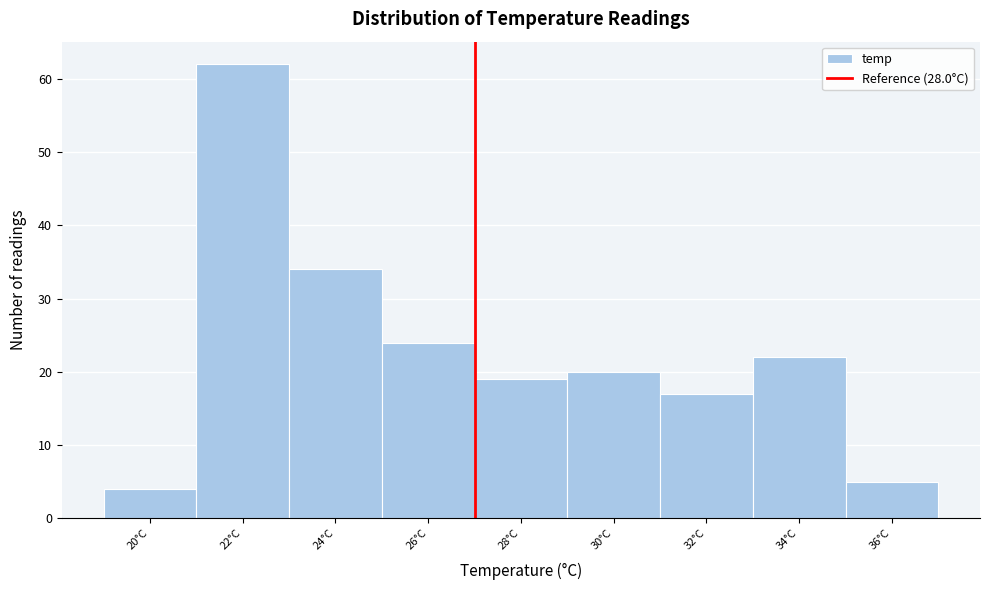

Reading left to right, what are all the values shown in this chart?

4	62	34	24	19	20	17	22	5